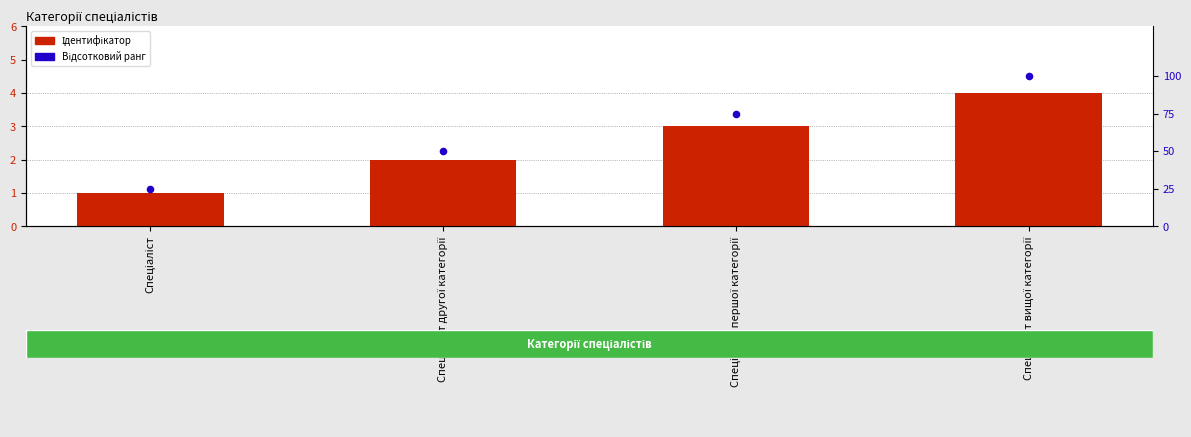

What are all the series names shown in the legend?

Ідентифікатор, Відсотковий ранг